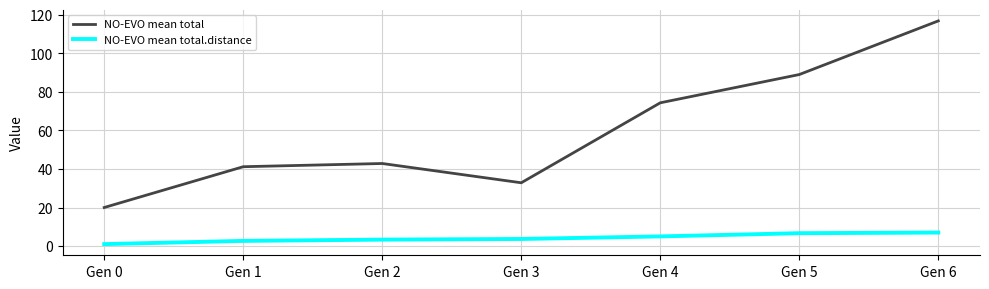

Rank the series by their average value, from highest to lowest.

NO-EVO mean total, NO-EVO mean total.distance